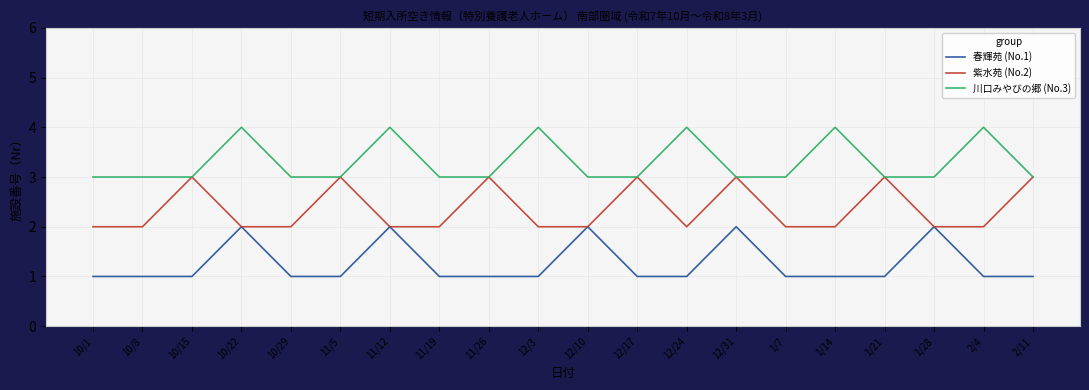

How many lines are shown in the chart?

3